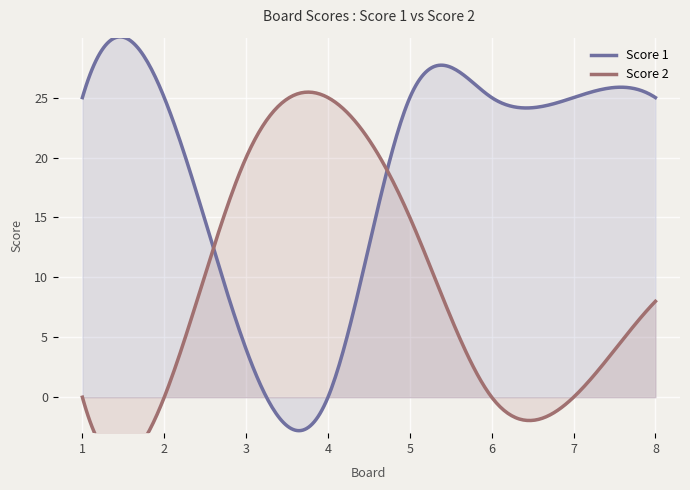

How many values in the Score 2 series exceed 8?

3